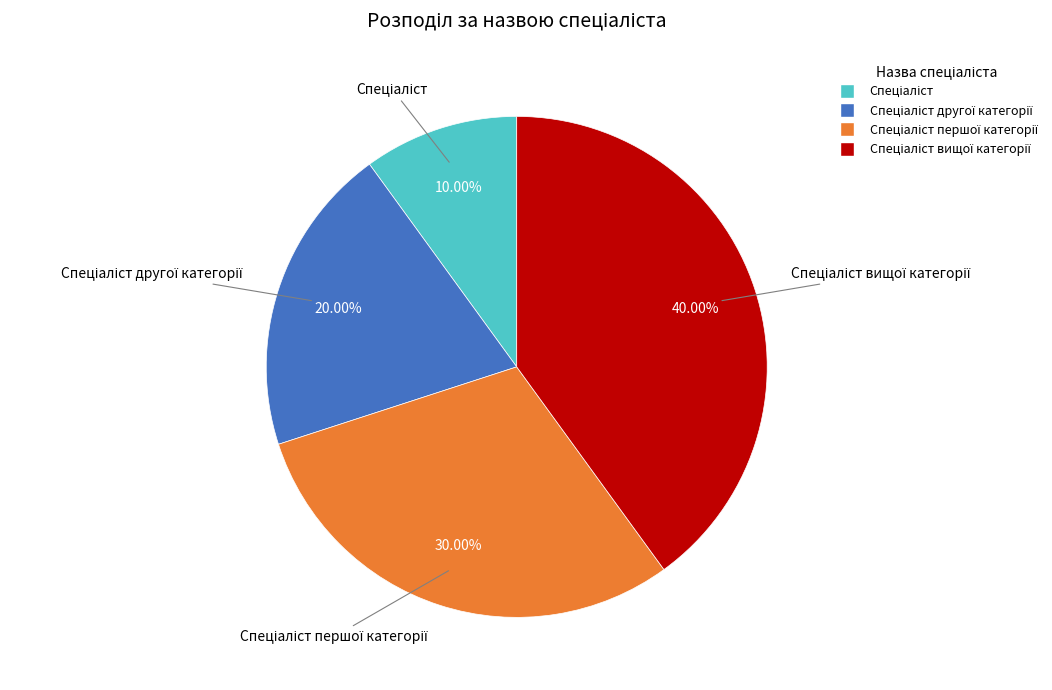

Is there any slice that represents more than half of the pie?

No